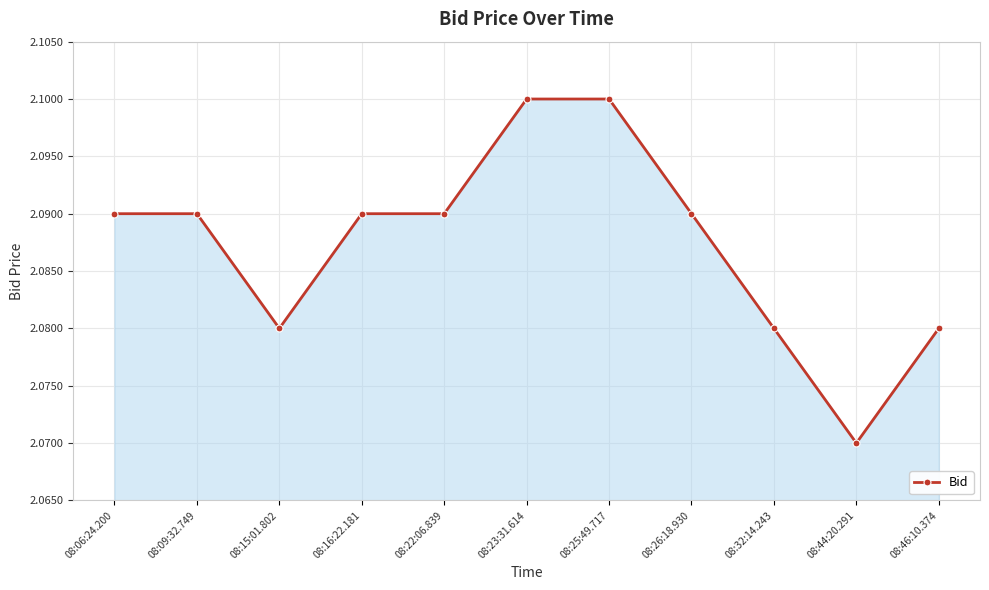

Where is the data nearest to the value 2?

08:44:20.291